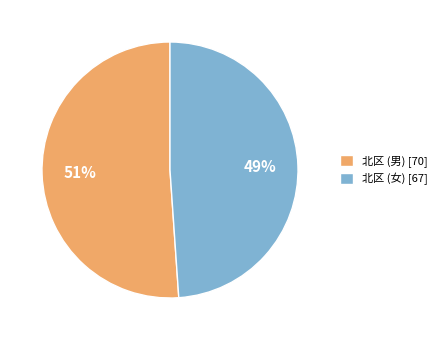

Does 北区 (男) represent more than half of the total?

Yes